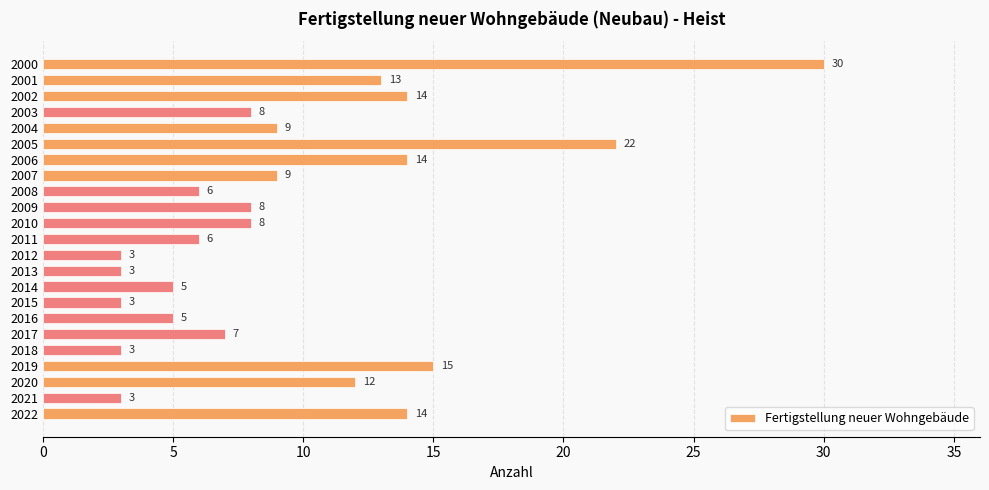

What is the average value?

10